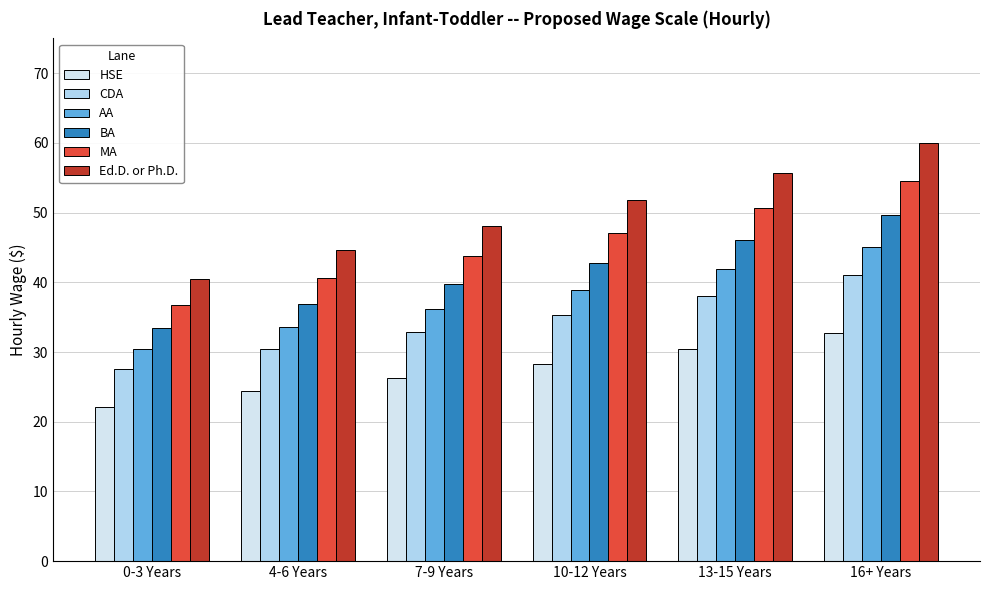

What is the label of the 5th bar from the right?

4-6 Years